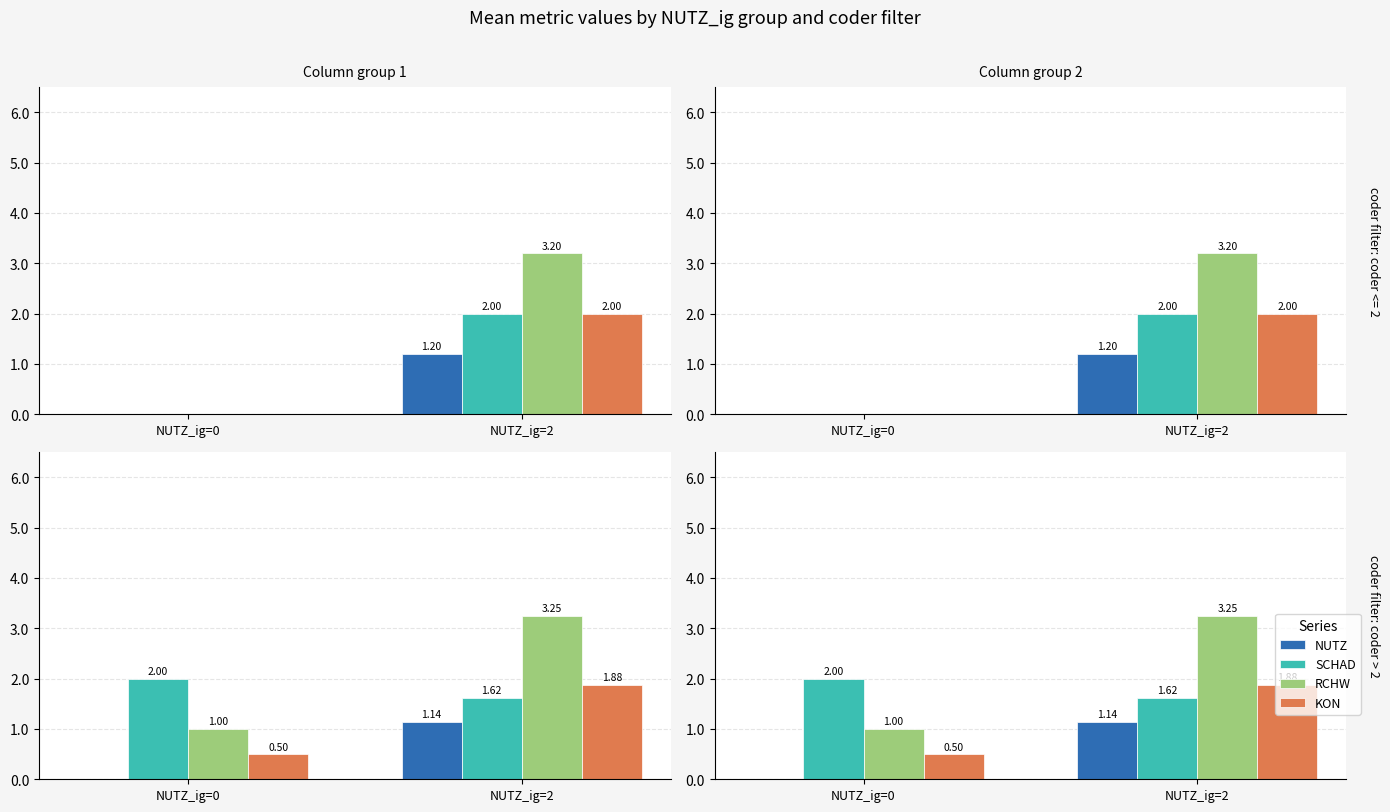

Between NUTZ_ig=2 and NUTZ_ig=0, which is larger?

NUTZ_ig=2